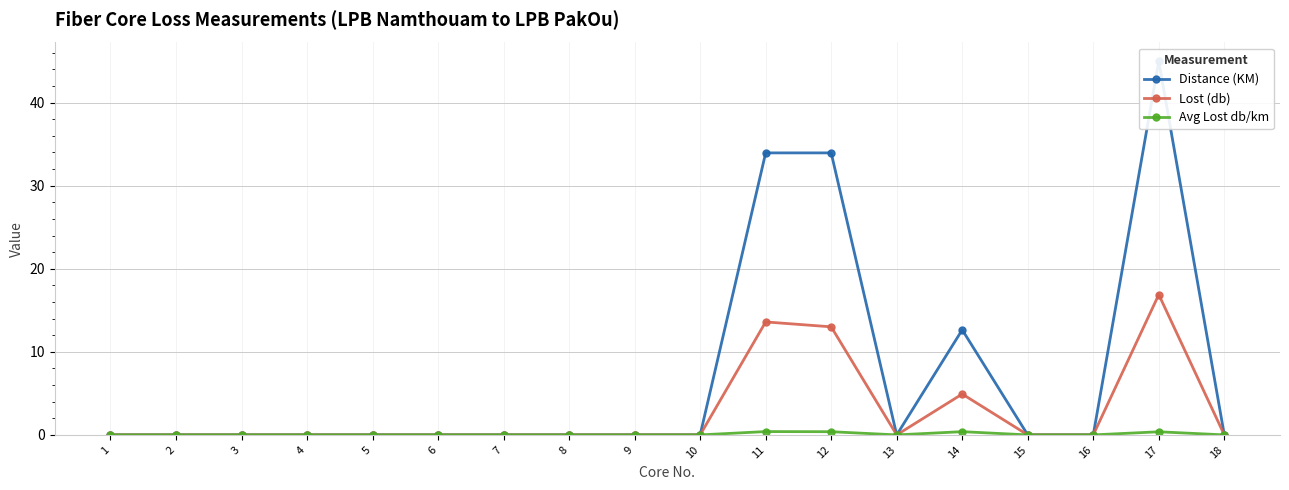

How many data points in Avg Lost db/km are above 0?

4